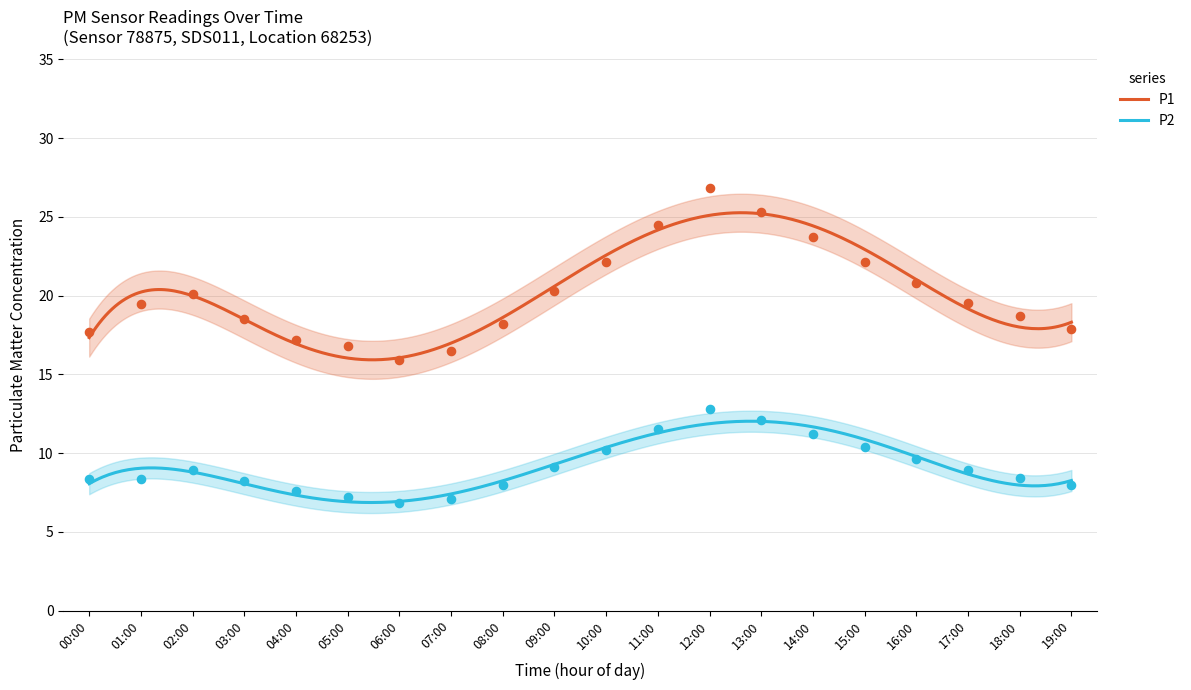

Which series contains the highest Y value?

P1